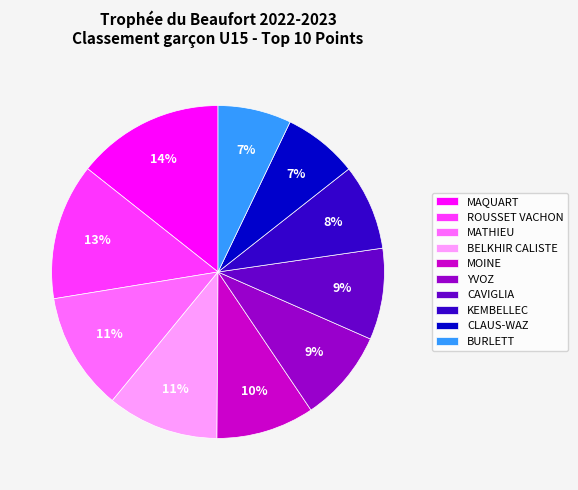

Is it true that CAVIGLIA is 9% of the pie?

True